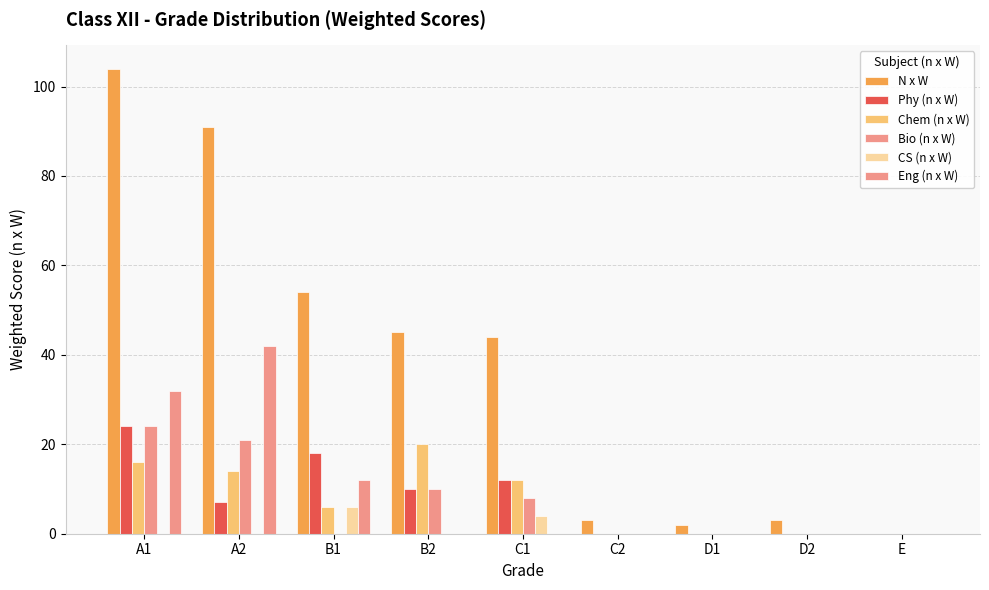

Is the value of Eng (n x W) at E greater than the value of Chem (n x W) at D1?

No